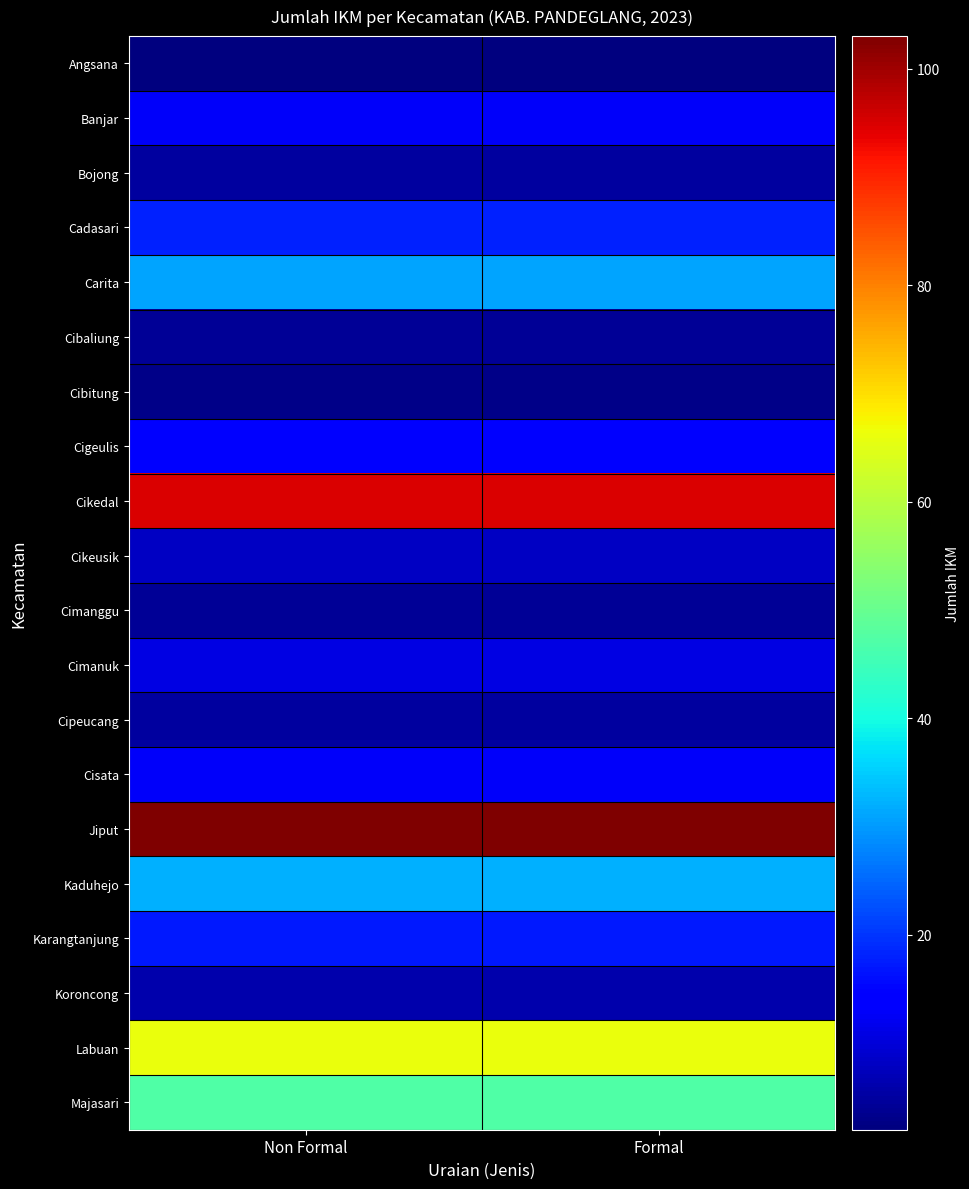

Reading left to right, list all the values displayed in this chart.

Angsana: Non Formal=2	Formal=2
Banjar: Non Formal=13	Formal=13
Bojong: Non Formal=5	Formal=5
Cadasari: Non Formal=18	Formal=18
Carita: Non Formal=31	Formal=31
Cibaliung: Non Formal=4	Formal=4
Cibitung: Non Formal=3	Formal=3
Cigeulis: Non Formal=14	Formal=14
Cikedal: Non Formal=95	Formal=95
Cikeusik: Non Formal=8	Formal=8
Cimanggu: Non Formal=4	Formal=4
Cimanuk: Non Formal=11	Formal=11
Cipeucang: Non Formal=5	Formal=5
Cisata: Non Formal=13	Formal=13
Jiput: Non Formal=103	Formal=103
Kaduhejo: Non Formal=32	Formal=32
Karangtanjung: Non Formal=17	Formal=17
Koroncong: Non Formal=6	Formal=6
Labuan: Non Formal=66	Formal=66
Majasari: Non Formal=47	Formal=47